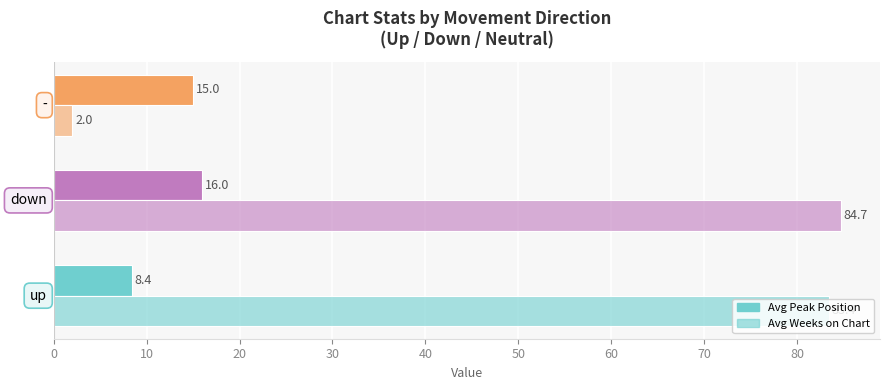

How many data points in Avg Weeks on Chart are above 83?

2